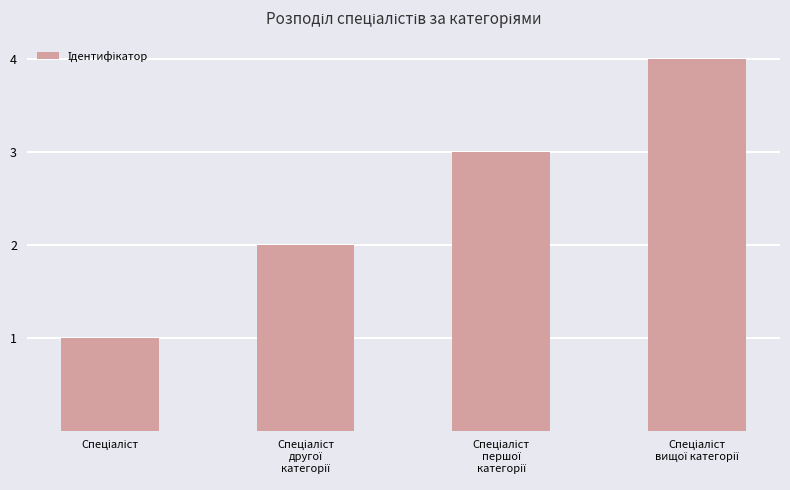

What is the maximum value shown in the chart?

4